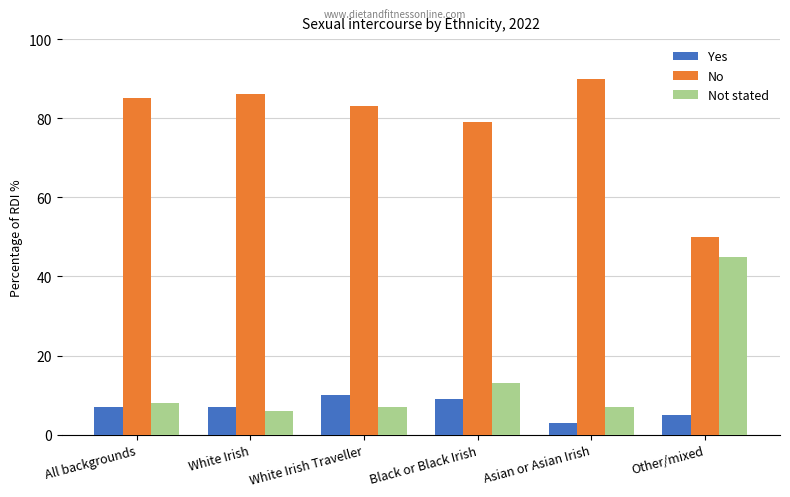

Reading left to right, what are all the values shown in this chart?

Yes: 7	7	10	9	3	5
No: 85	86	83	79	90	50
Not stated: 8	6	7	13	7	45